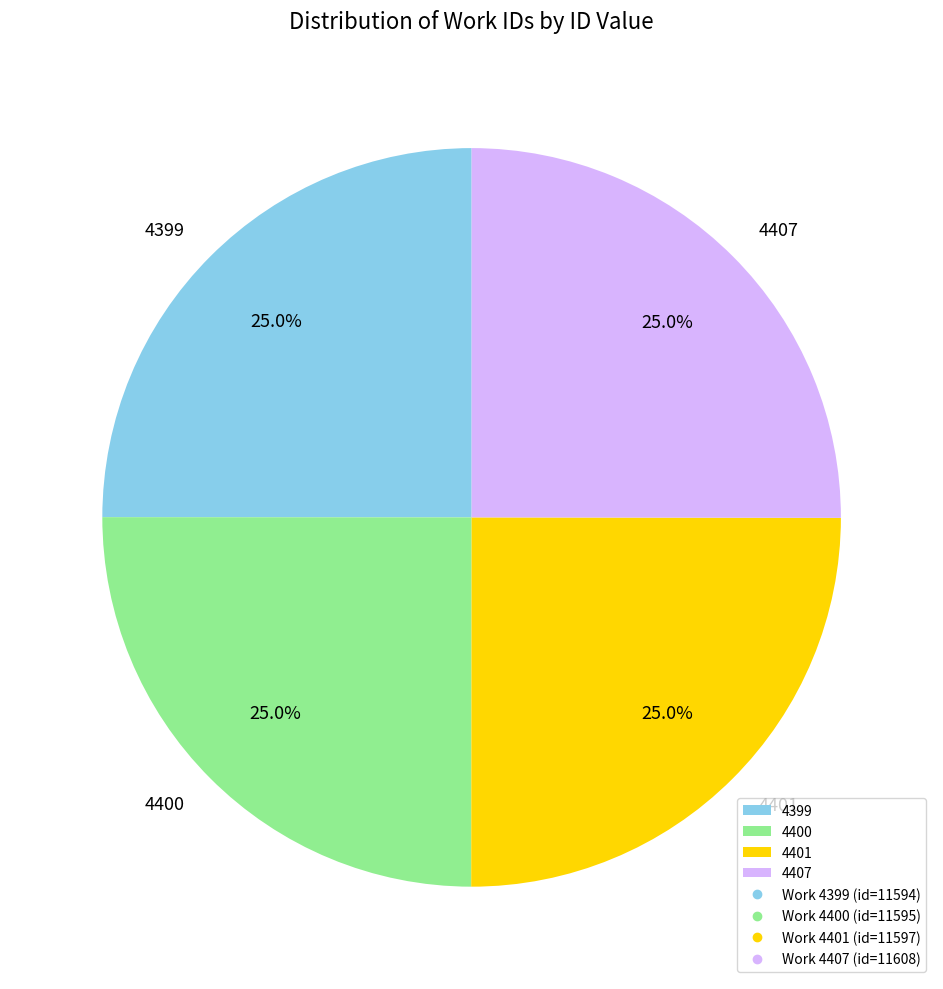

Does any single category account for the majority?

No